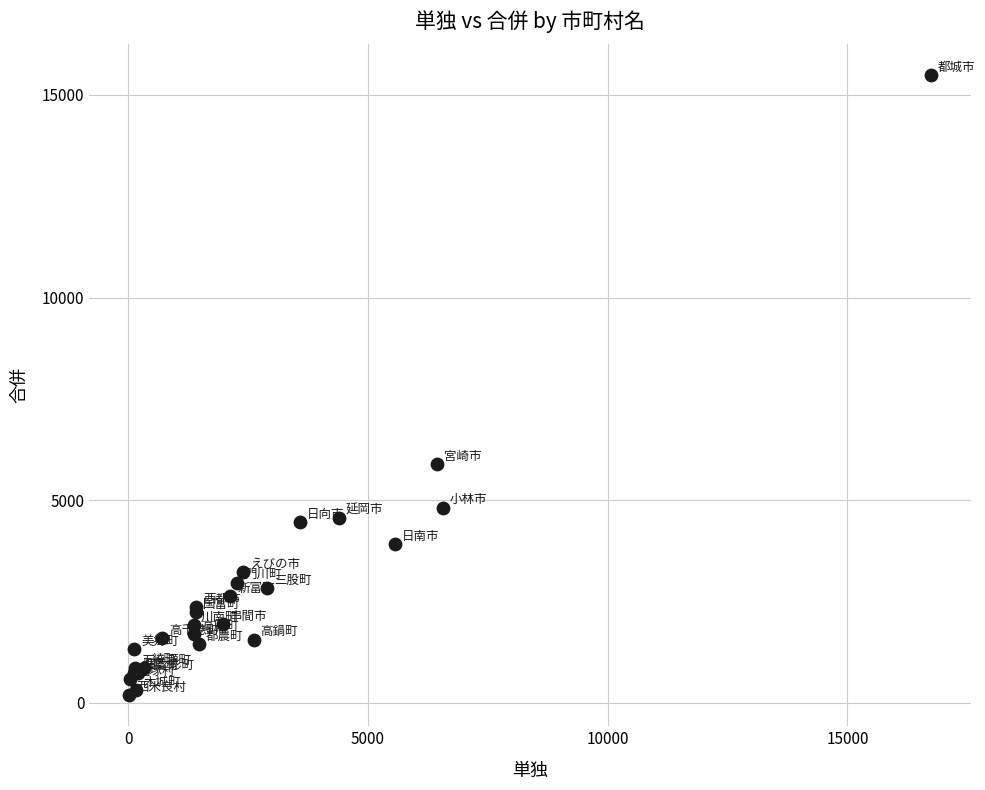

What Y value in the scatter plot is closest to 7835?

5899